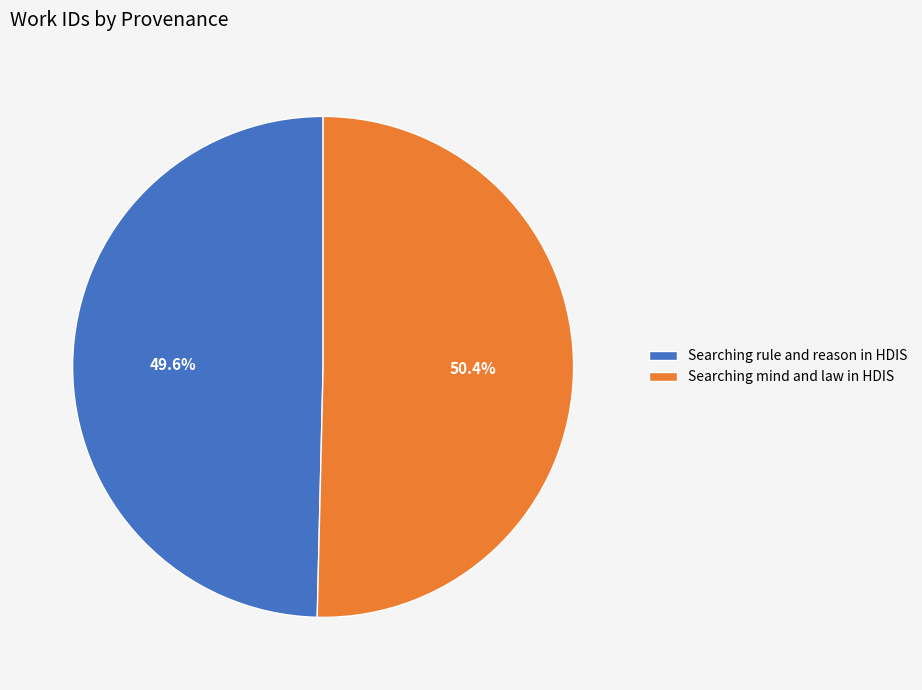

Between Searching mind and law in HDIS and Searching rule and reason in HDIS, which is larger?

Searching mind and law in HDIS